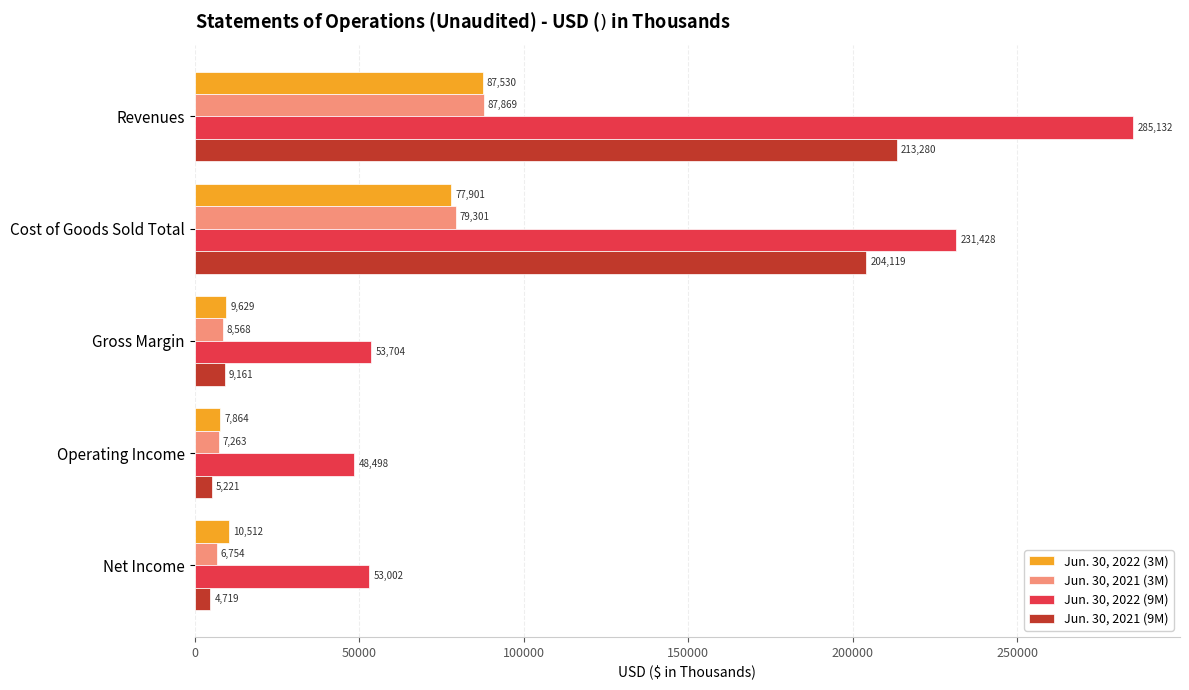

At which label is Jun. 30, 2021 (3M) closest to 47311?

Cost of Goods Sold Total